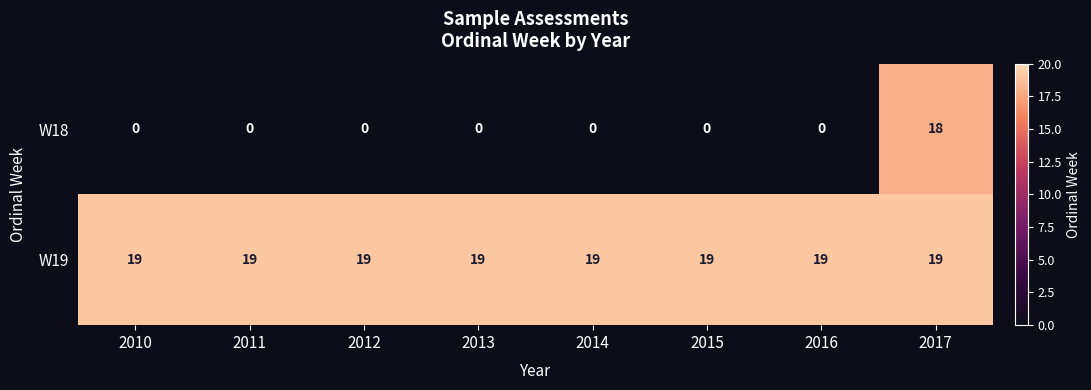

Which series has the largest range (max minus min)?

W18